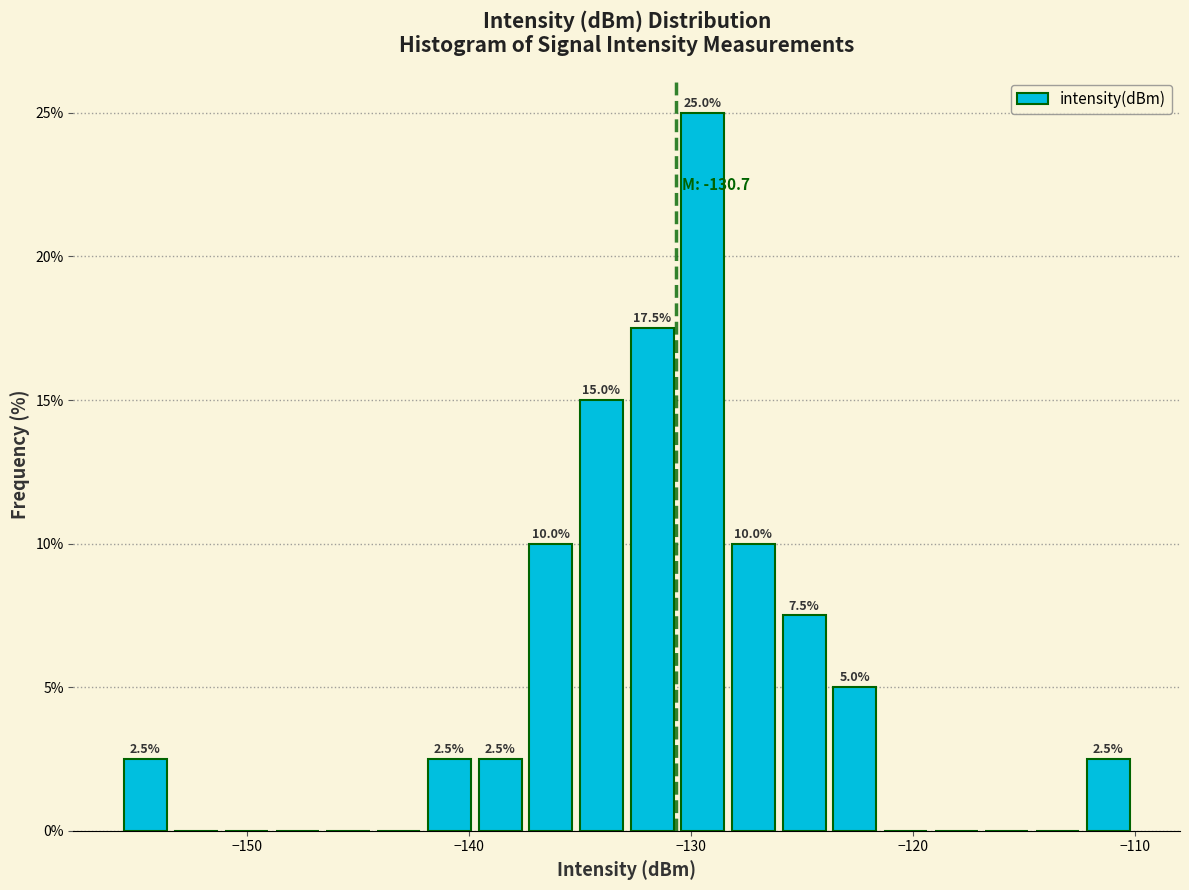

Around what value on the x-axis is the tallest bar? Give the approximate position of its centre, as read against the axis.

-129